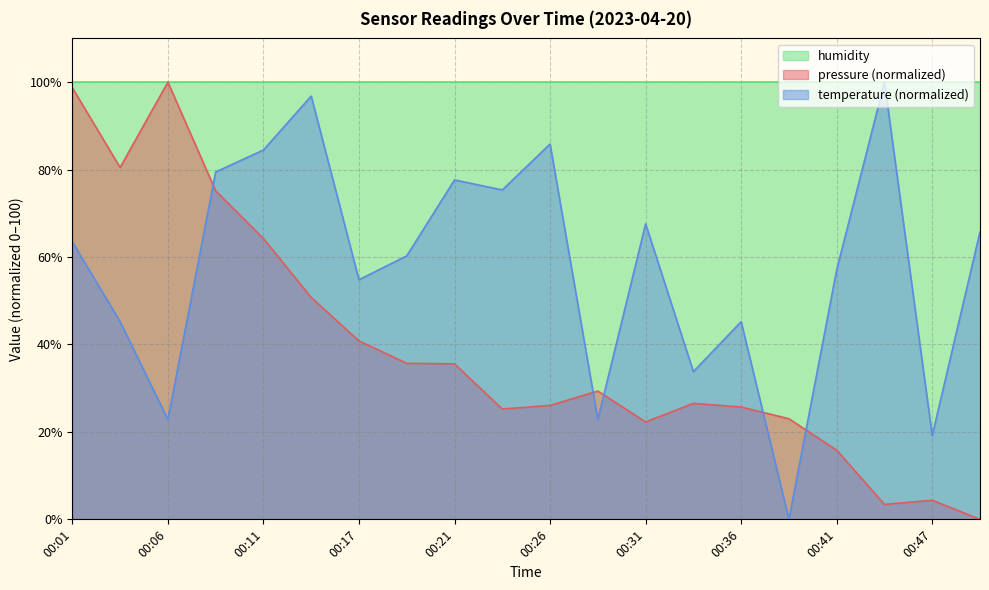

Rank the series by their average value, from lowest to highest.

pressure (normalized), temperature (normalized), humidity